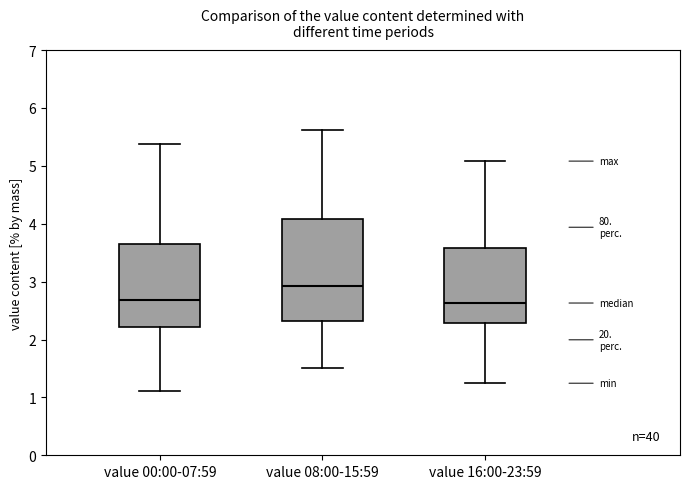

Where is the upper edge of the box for value 16:00-23:59 on the y-axis? The values are not printed on the chart, so give them approximately, as read against the axis.

3.6